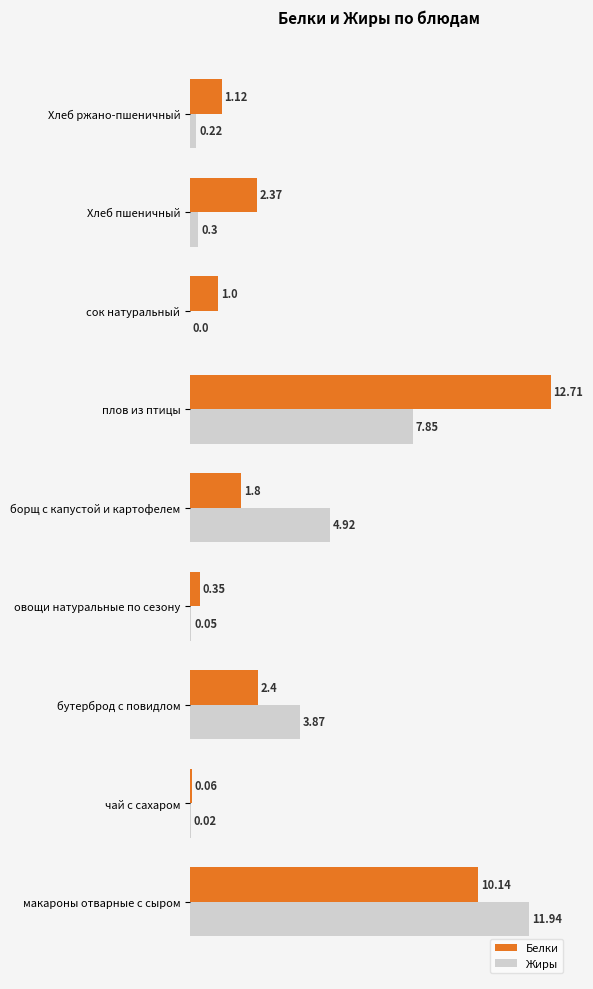

Which category has the highest value in the Белки series?

плов из птицы